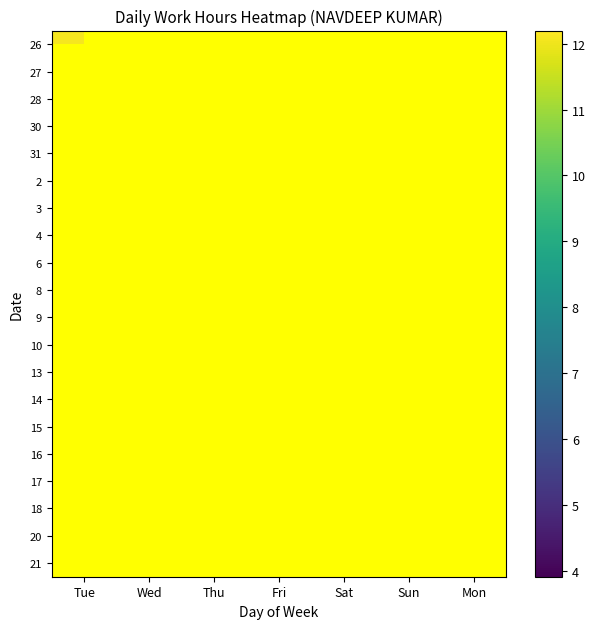

At how many categories does at least one series exceed 6?

6